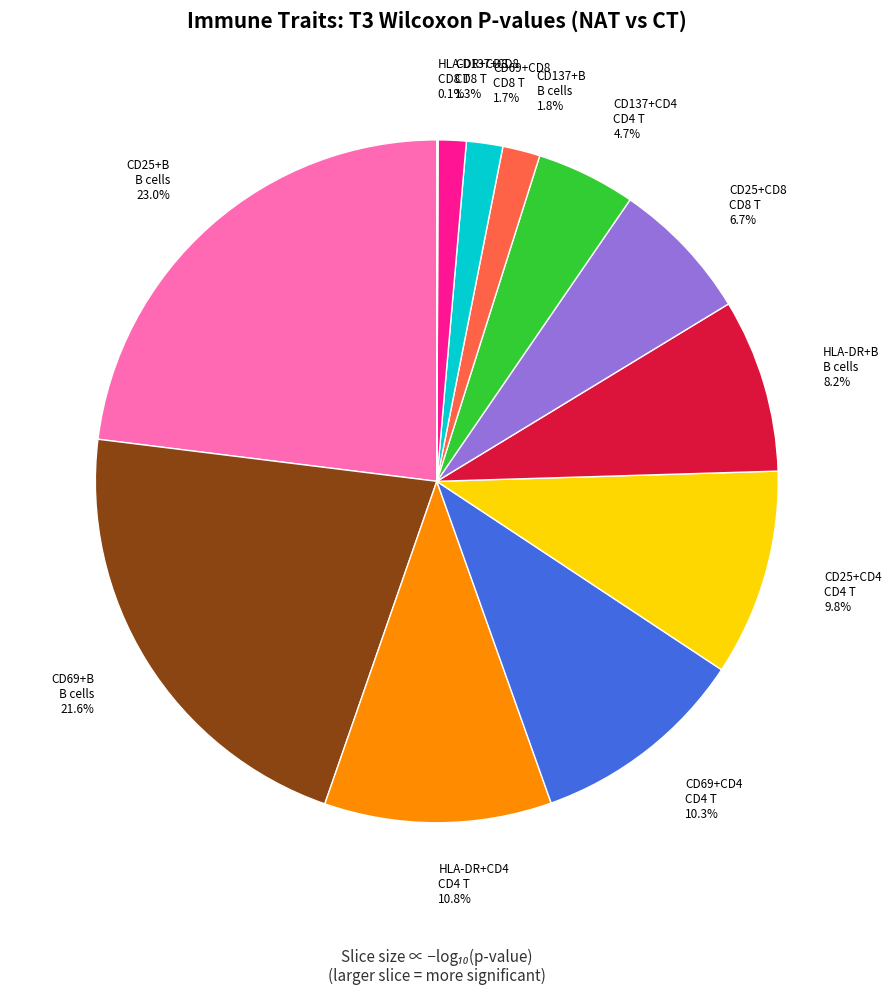

Between HLA-DR+CD4 CD4 T and CD69+B B cells, which is larger?

CD69+B B cells